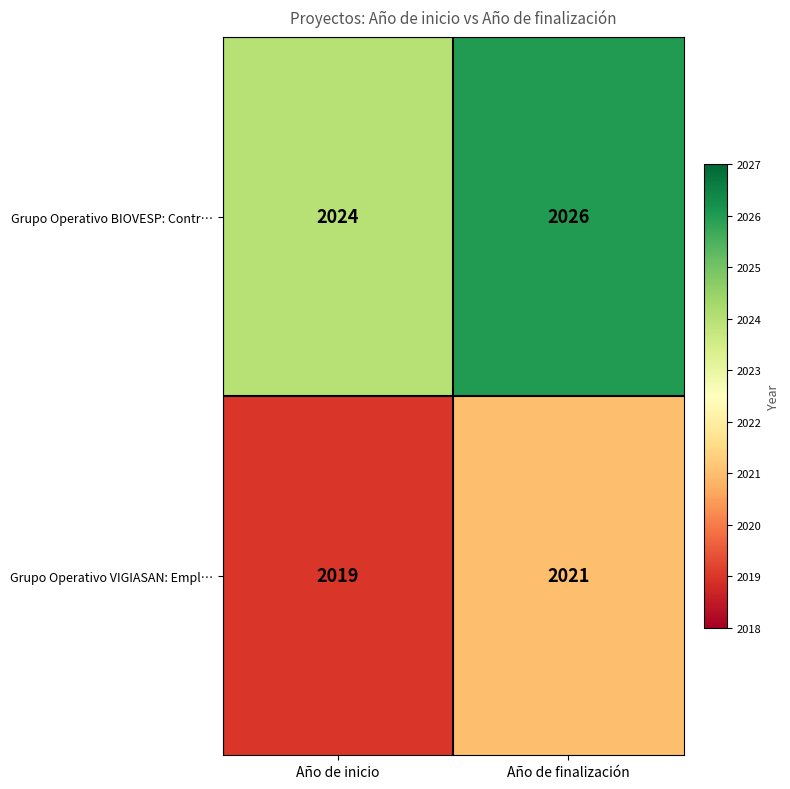

Rank the series by their maximum value, from highest to lowest.

Grupo Operativo BIOVESP: Contr…, Grupo Operativo VIGIASAN: Empl…